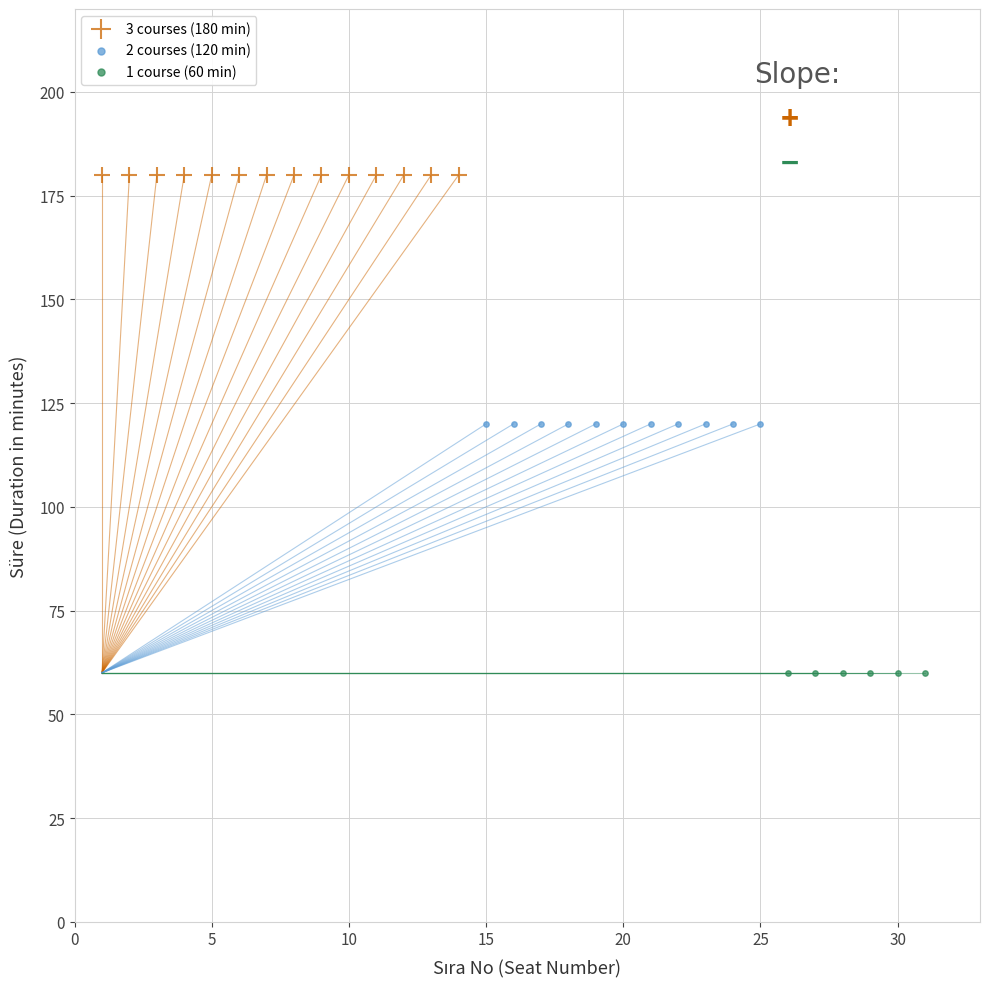

Which series contains the highest Y value?

3 courses (180 min)